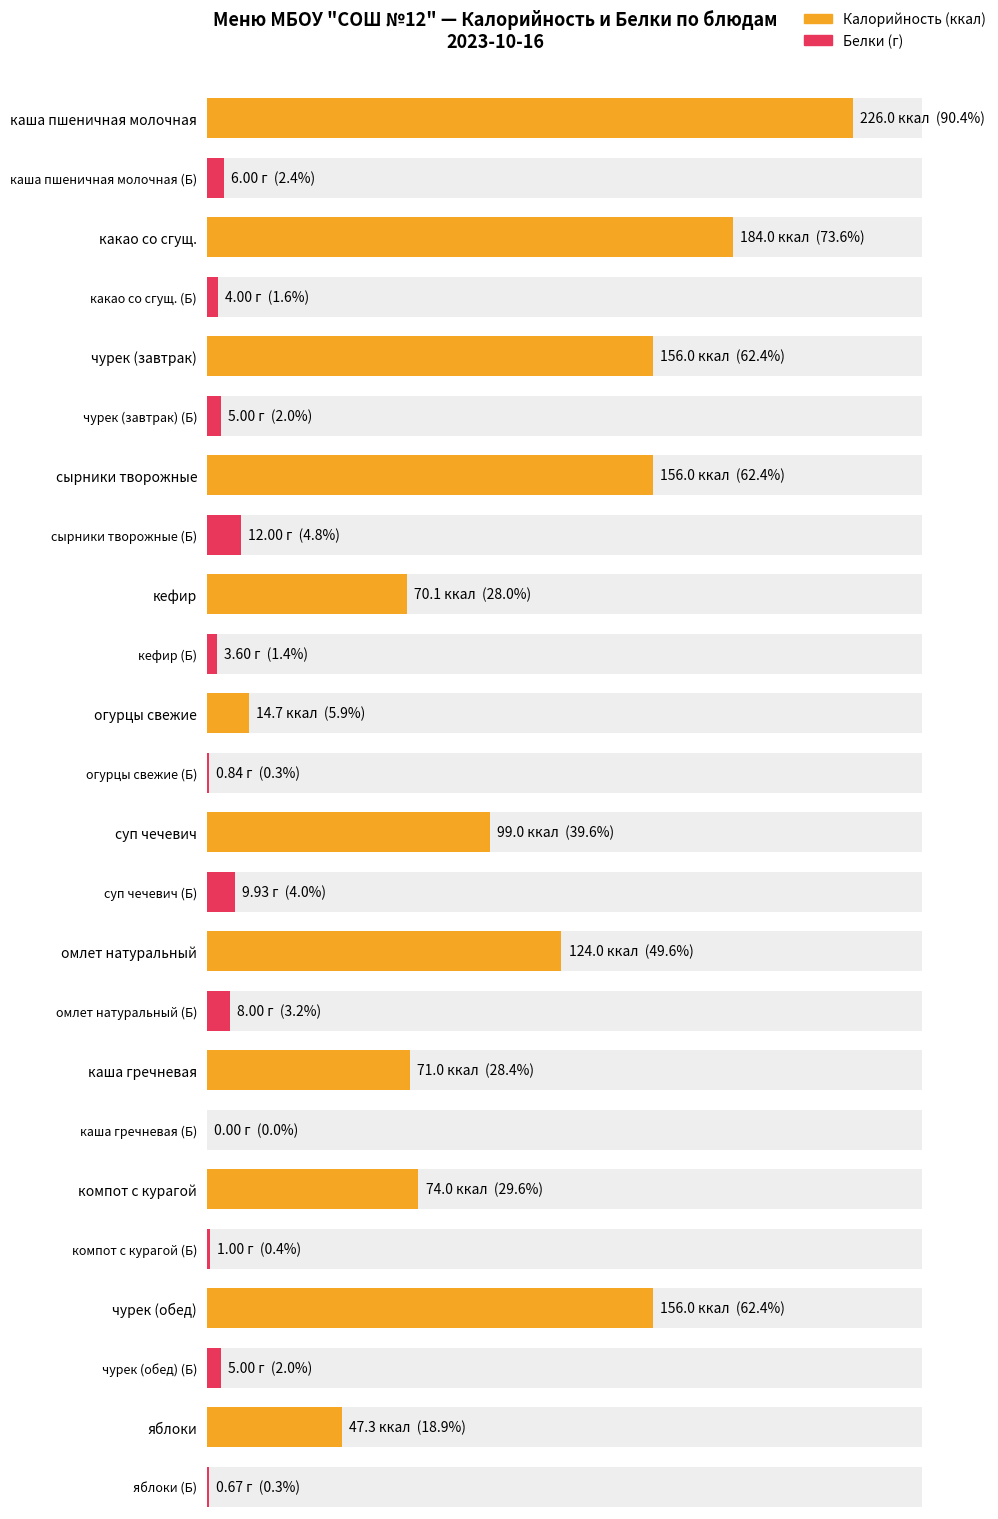

At how many categories does at least one series exceed 138?

5